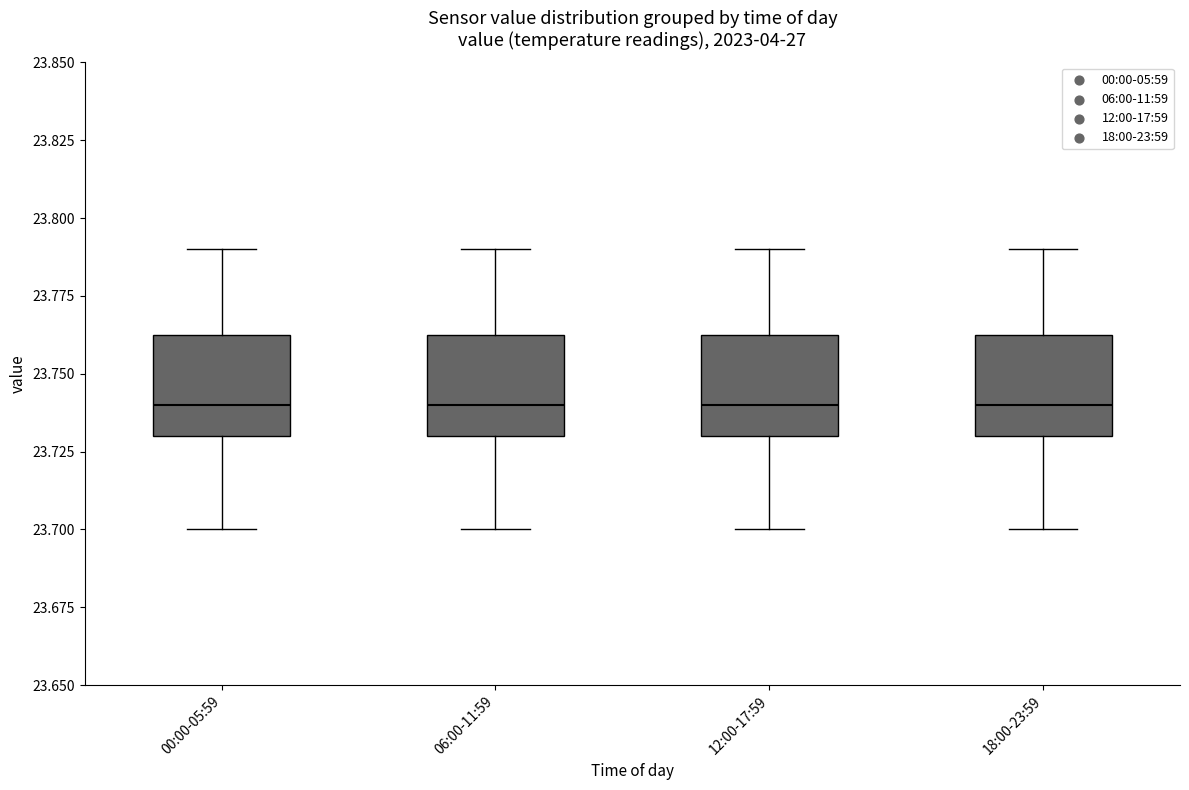

Where does the upper whisker of the box for 18:00-23:59 end on the y-axis? The values are not printed on the chart, so give them approximately, as read against the axis.

23.790